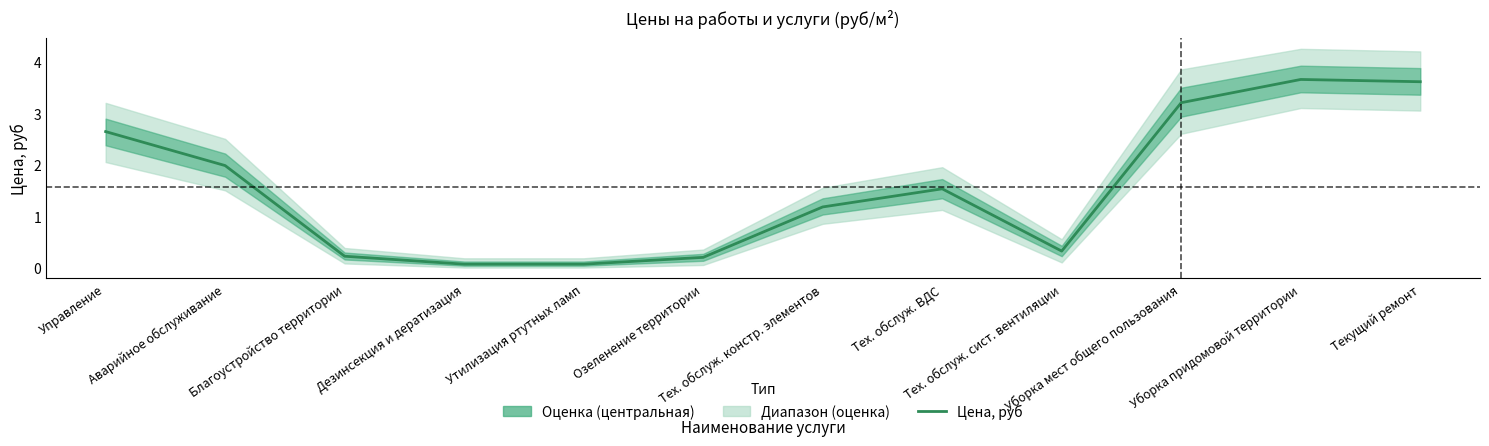

Rank the categories by value from highest to lowest.

Уборка придомовой территории, Текущий ремонт, Уборка мест общего пользования, Управление, Аварийное обслуживание, Тех. обслуж. ВДС, Тех. обслуж. констр. элементов, Тех. обслуж. сист. вентиляции, Благоустройство территории, Озеленение территории, Дезинсекция и дератизация, Утилизация ртутных ламп